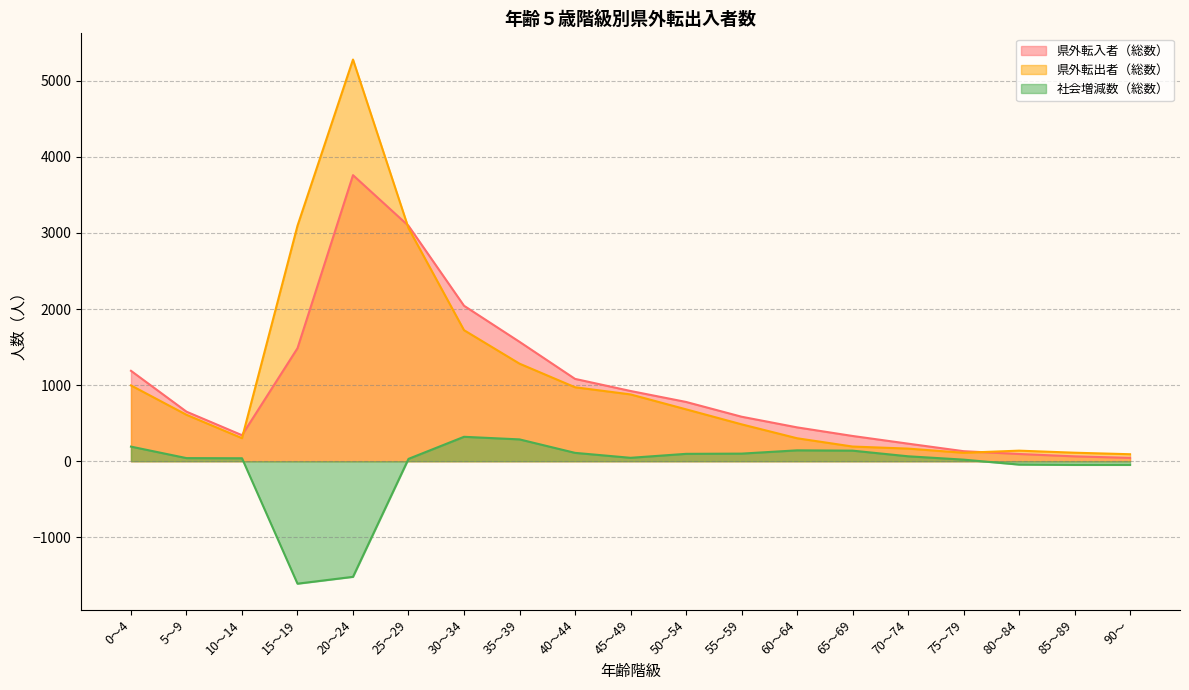

What is the total value across all series at 35～39?

3138